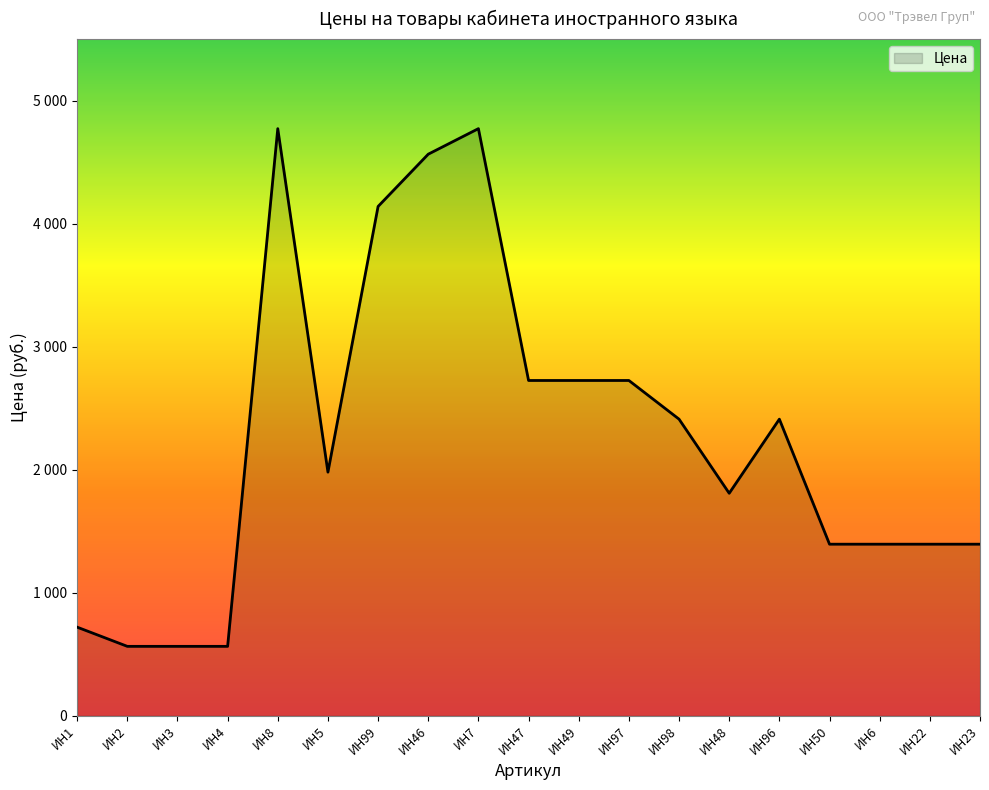

What value does the data have at ИН8?

4772.4